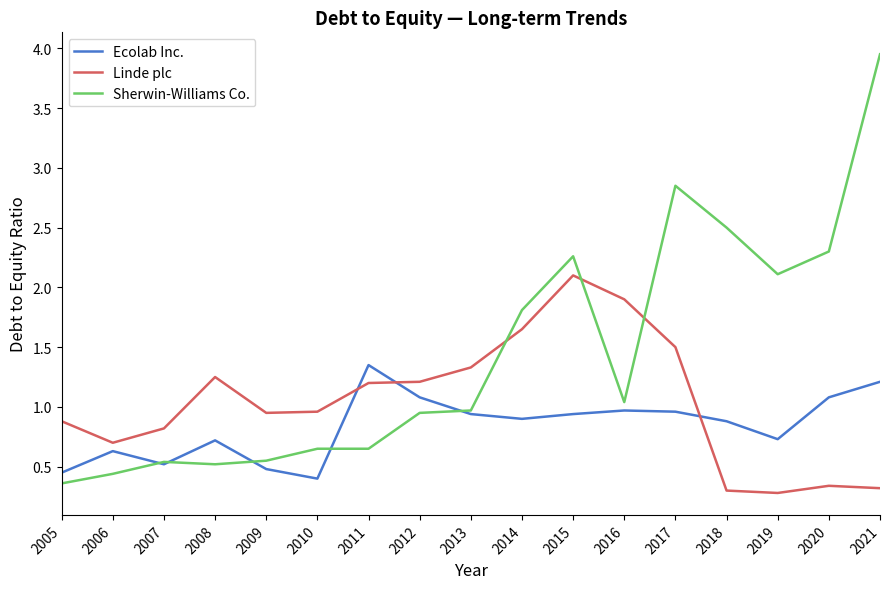

In Ecolab Inc., how many points are lower than both neighbors (excluding endpoints)?

4